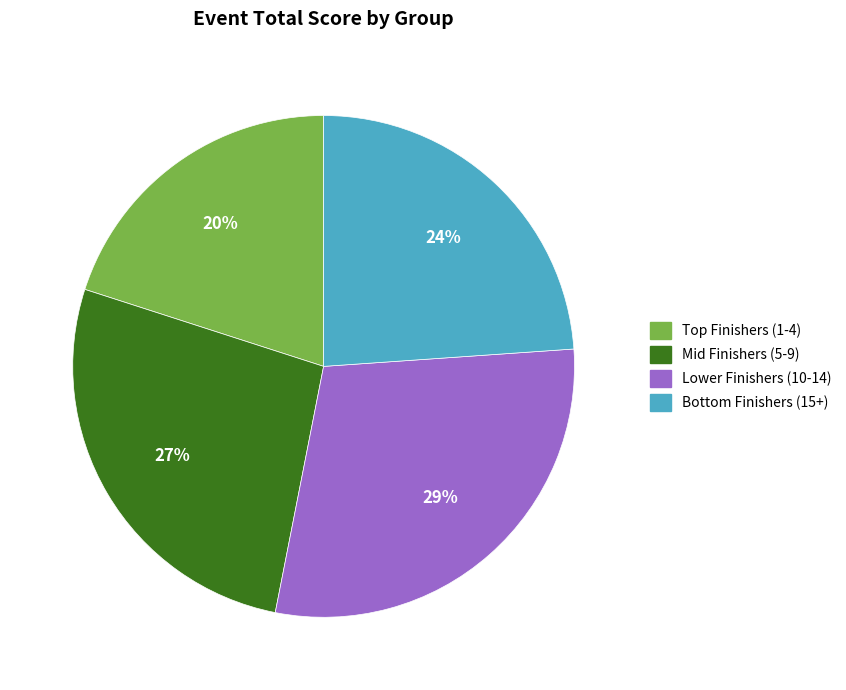

To the nearest percent, what is the difference between the largest and smallest slice percentages?

9%